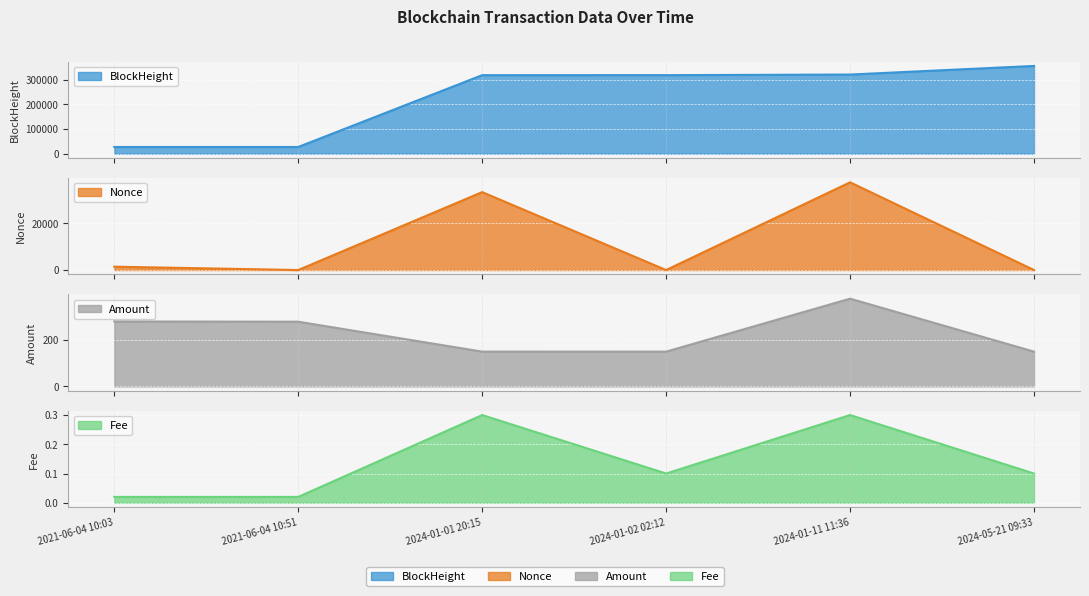

At which label does Nonce reach its peak?

2024-01-11 11:36